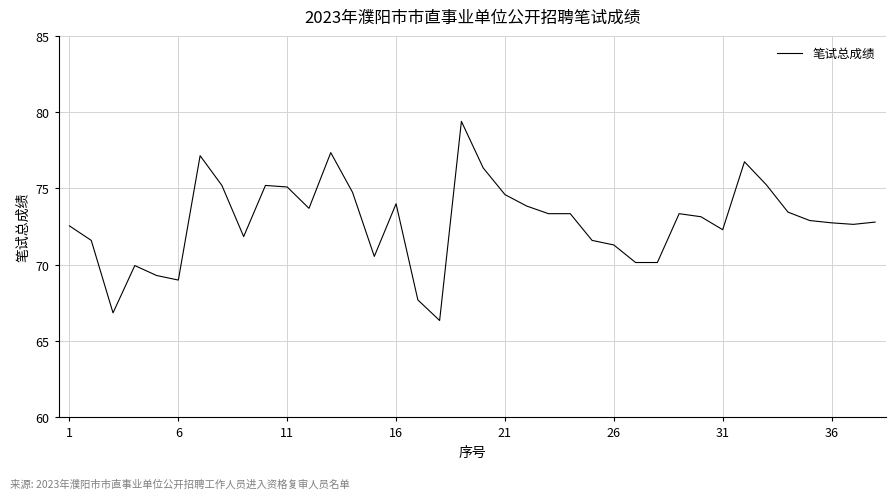

What is the greatest value displayed?

79.4